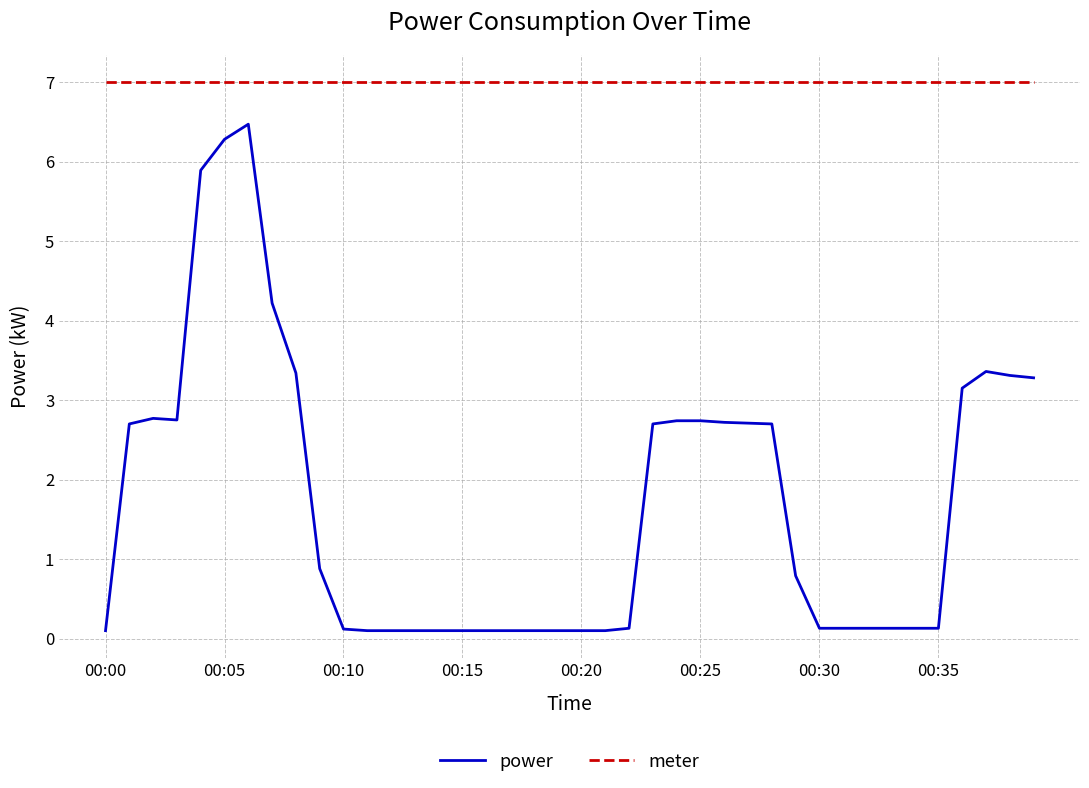

List the series in order of their overall mean, highest first.

meter, power